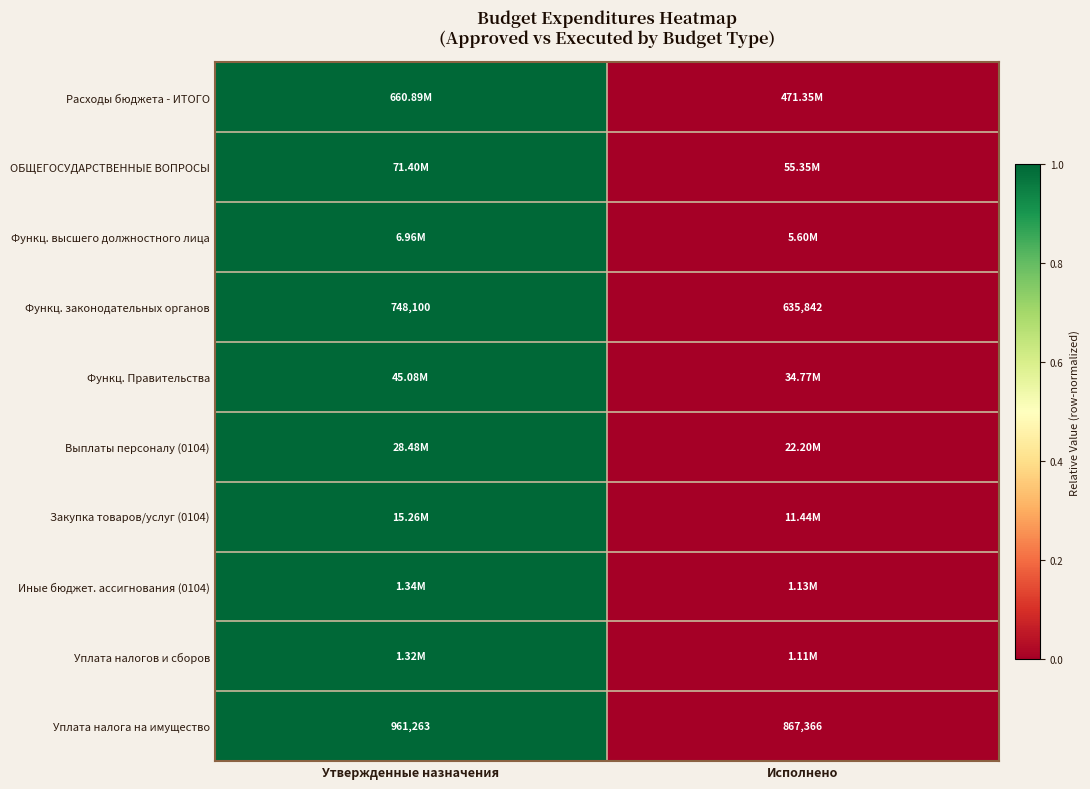

What is the sum of all Функц. законодательных органов values?

1383942